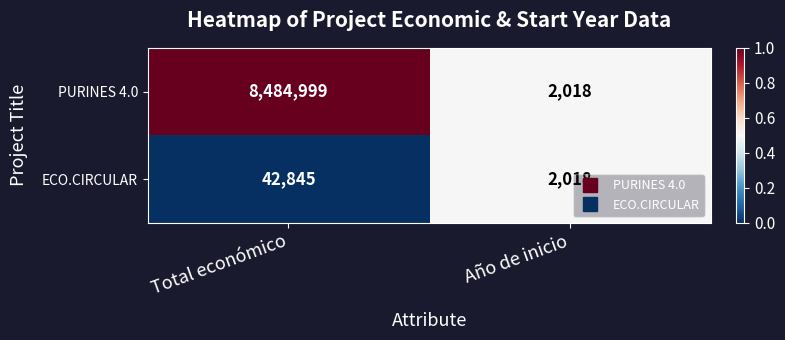

Rank the series by their maximum value, from lowest to highest.

ECO.CIRCULAR, PURINES 4.0